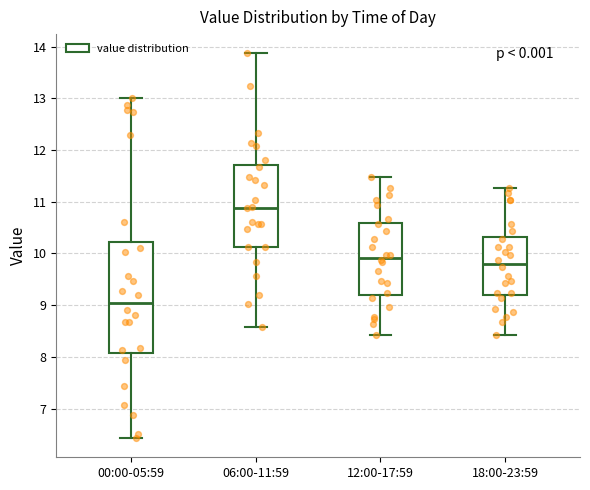

Which box has the highest median line?

06:00-11:59